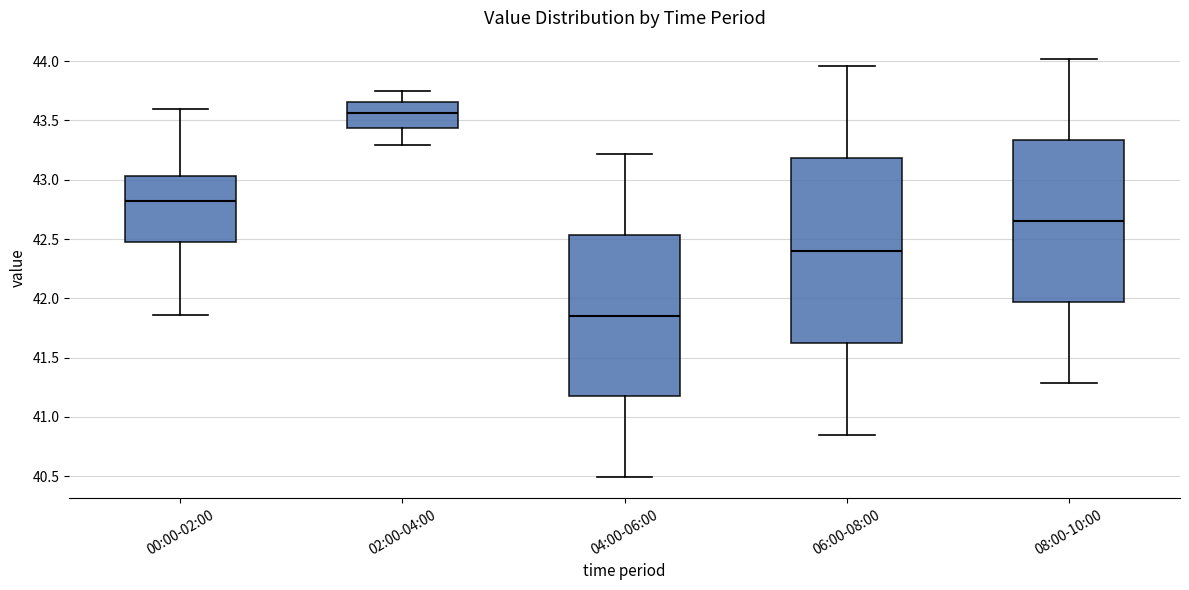

Reading left to right, transcribe this box plot: for each box, give where its median line is, the range the box spans, and where its two whiskers end, as read against the y-axis. The values are not printed on the chart, so give them approximately, as read against the axis.

00:00-02:00: median 42.85, box 42.45 to 43.05, whiskers 41.85 to 43.60
02:00-04:00: median 43.55, box 43.45 to 43.65, whiskers 43.30 to 43.75
04:00-06:00: median 41.85, box 41.15 to 42.55, whiskers 40.50 to 43.20
06:00-08:00: median 42.40, box 41.60 to 43.20, whiskers 40.85 to 43.95
08:00-10:00: median 42.65, box 41.95 to 43.35, whiskers 41.30 to 44.00